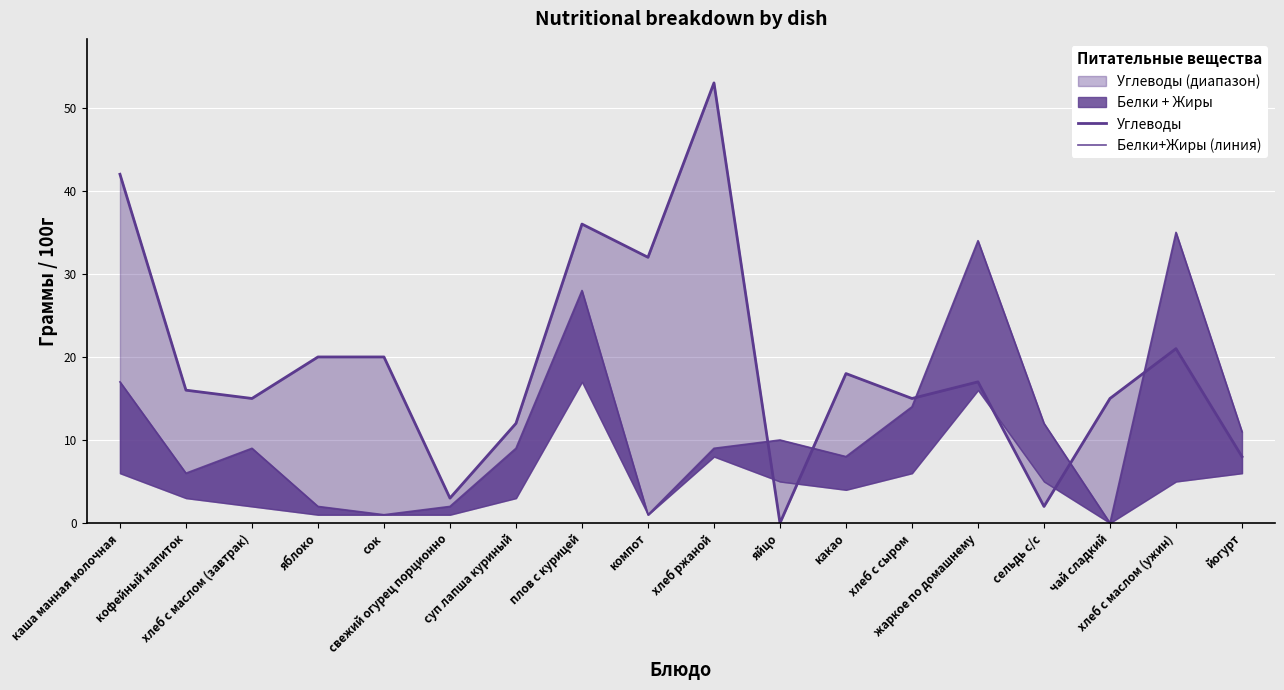

Between плов с курицей and яйцо, which is larger?

плов с курицей